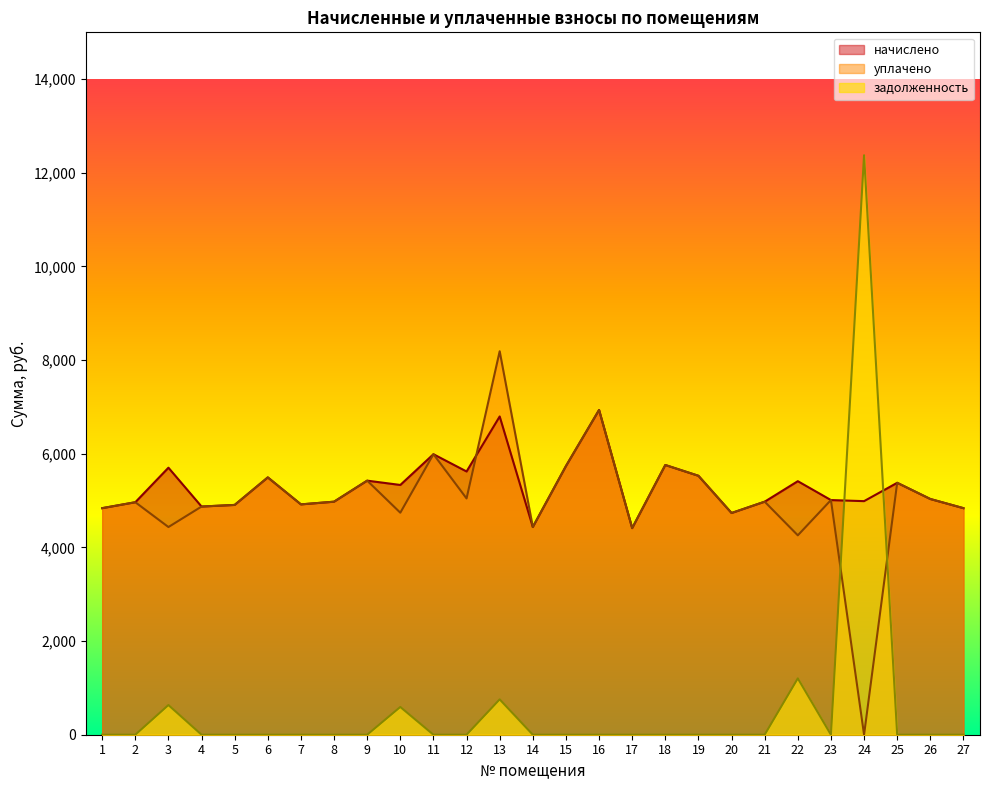

Reading left to right, transcribe all the data shown in this chart.

начислено: 1=4838.4	2=4965.1	3=5702.4	4=4873.0	5=4907.5	6=5495.0	7=4919.0	8=4976.6	9=5425.9	10=5333.8	11=5990.4	12=5621.8	13=6796.8	14=4435.2	15=5737.0	16=6935.0	17=4412.2	18=5760.0	19=5529.6	20=4734.7	21=4976.6	22=5414.4	23=5011.2	24=4988.2	25=5379.8	26=5034.1	27=4838.4
уплачено: 1=4838.4	2=4965.1	3=4435.2	4=4873.0	5=4907.5	6=5495.0	7=4919.0	8=4976.6	9=5425.9	10=4741.1	11=5990.4	12=5045.9	13=8189.2	14=4435.2	15=5737.0	16=6935.0	17=4412.2	18=5760.0	19=5529.6	20=4734.7	21=4976.6	22=4258.2	23=5011.2	24=0.0	25=5379.8	26=5034.1	27=4838.4
задолженность: 1=0.0	2=0.0	3=633.6	4=0.0	5=0.0	6=0.0	7=0.0	8=0.0	9=0.0	10=592.6	11=0.0	12=0.0	13=754.6	14=0.0	15=0.0	16=0.0	17=0.0	18=0.0	19=0.0	20=0.0	21=0.0	22=1202.8	23=0.0	24=12375.1	25=0.0	26=0.0	27=0.0